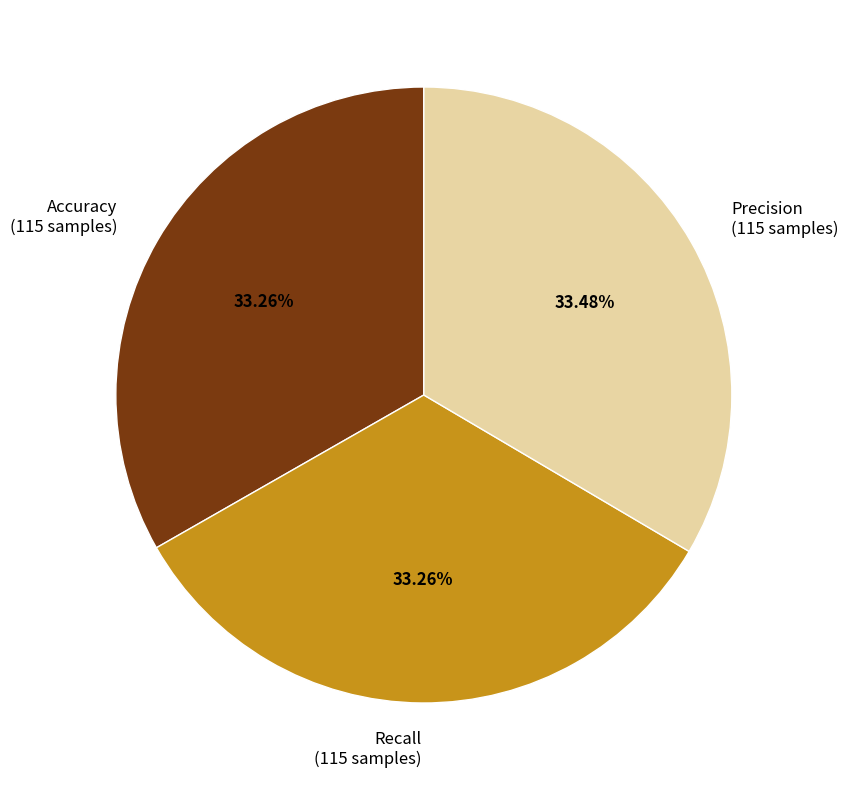

Is the sum of Precision and Accuracy greater than half?

Yes